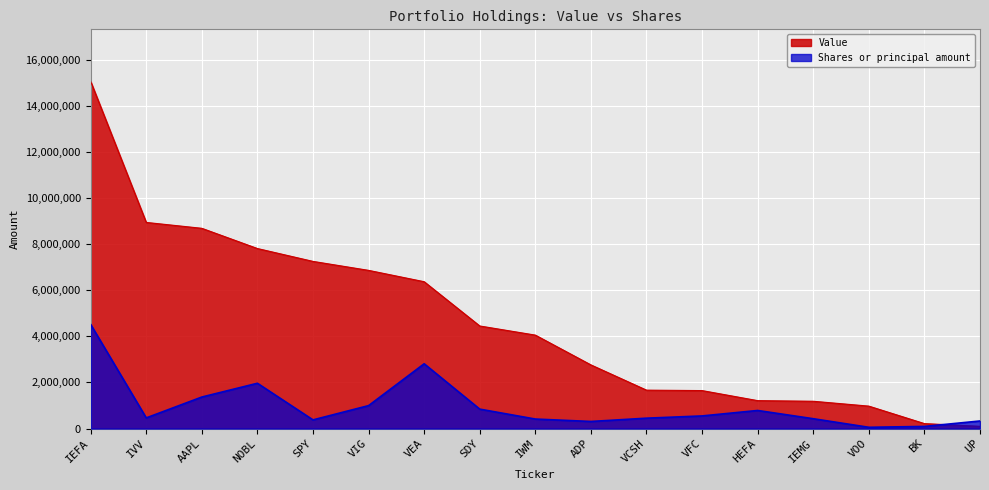

True or false: Value has more than 2 interior local peaks.

False